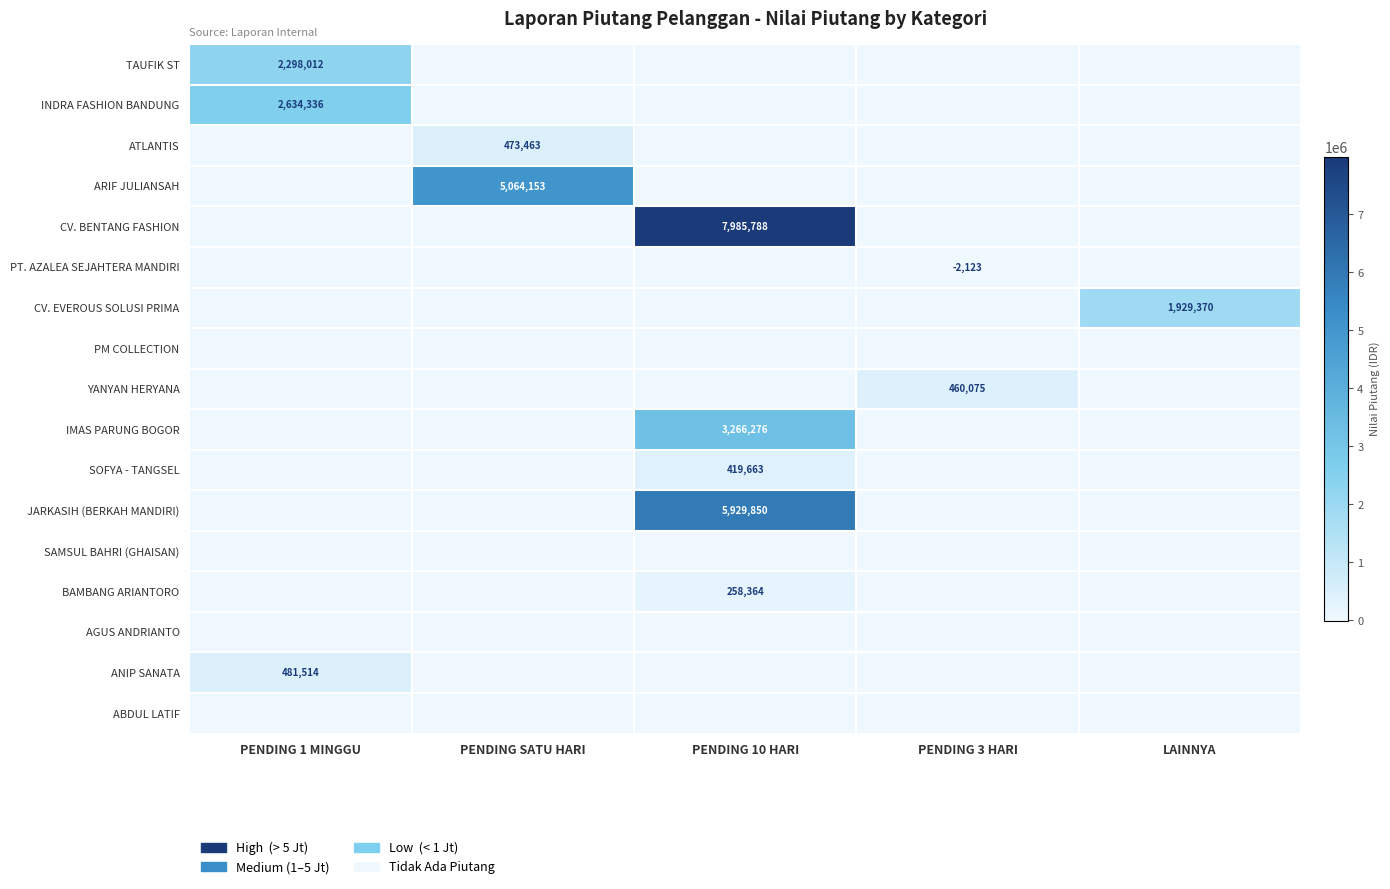

How many distinct data groups are displayed?

17